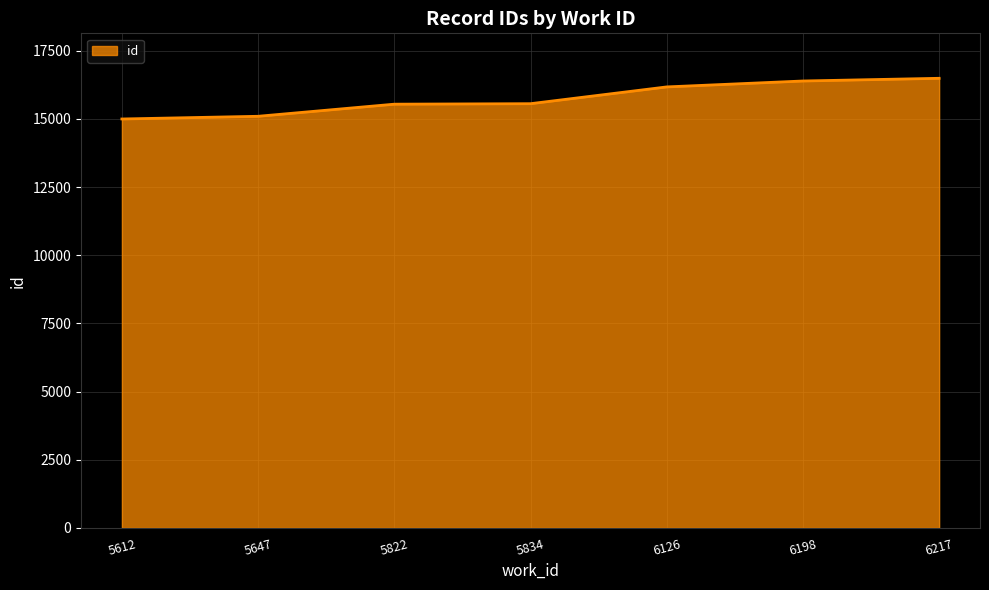

True or false: the data has more than 2 interior local peaks.

False